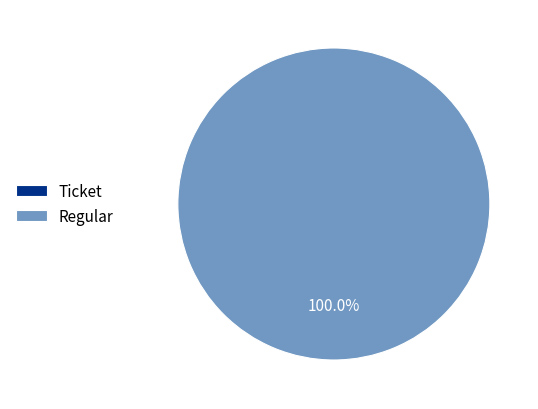

Is there any slice that represents more than half of the pie?

Yes